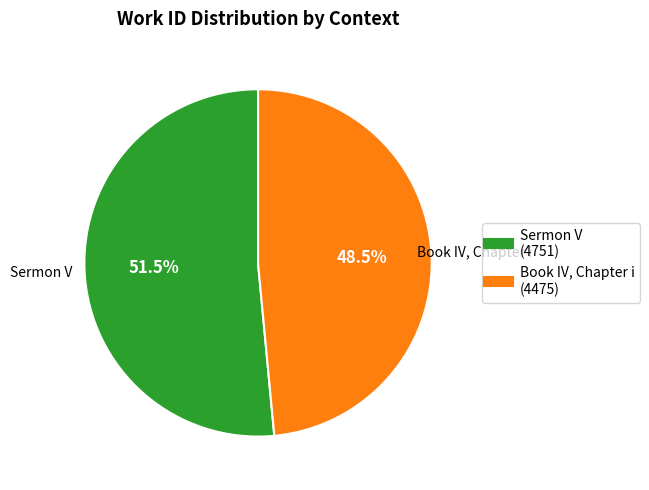

To the nearest percent, what is the average slice percentage?

50%